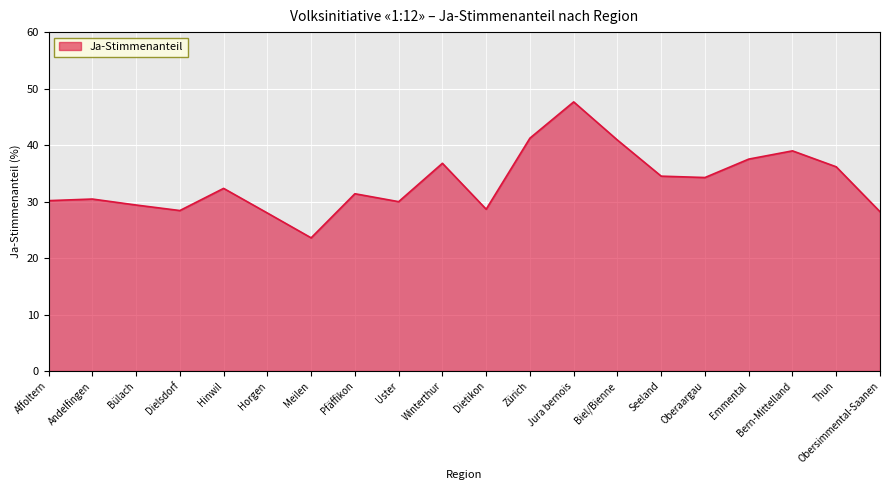

What position from the right is Meilen?

14